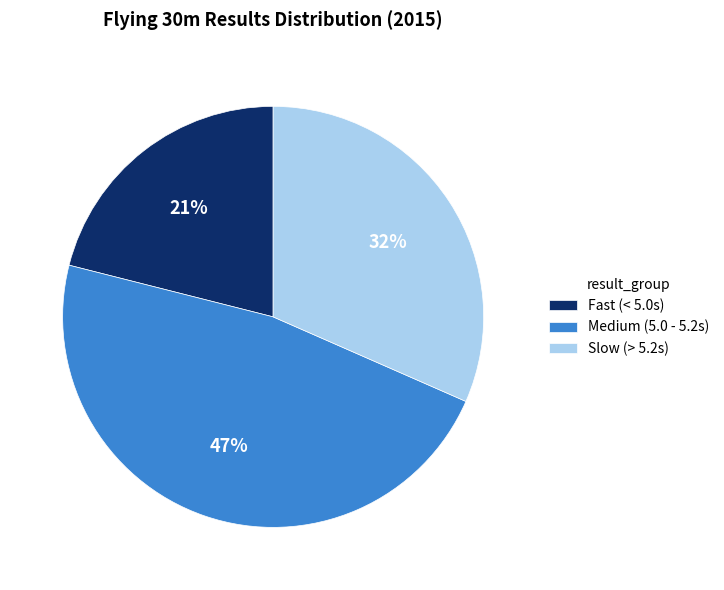

To the nearest percent, what portion does Slow (> 5.2s) represent?

32%